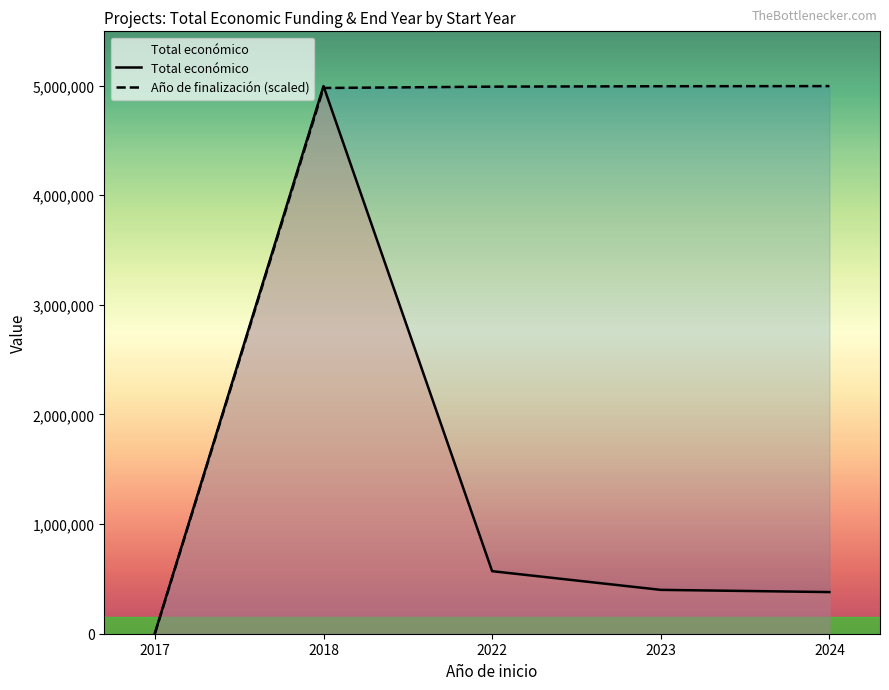

What is the value of the Total económico point at the 4th from the left?

400000.0